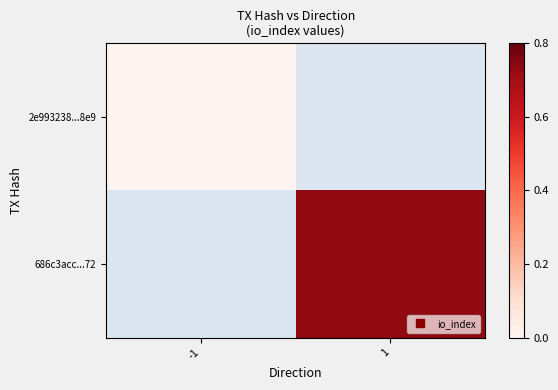

At how many categories does at least one series exceed 39?

1